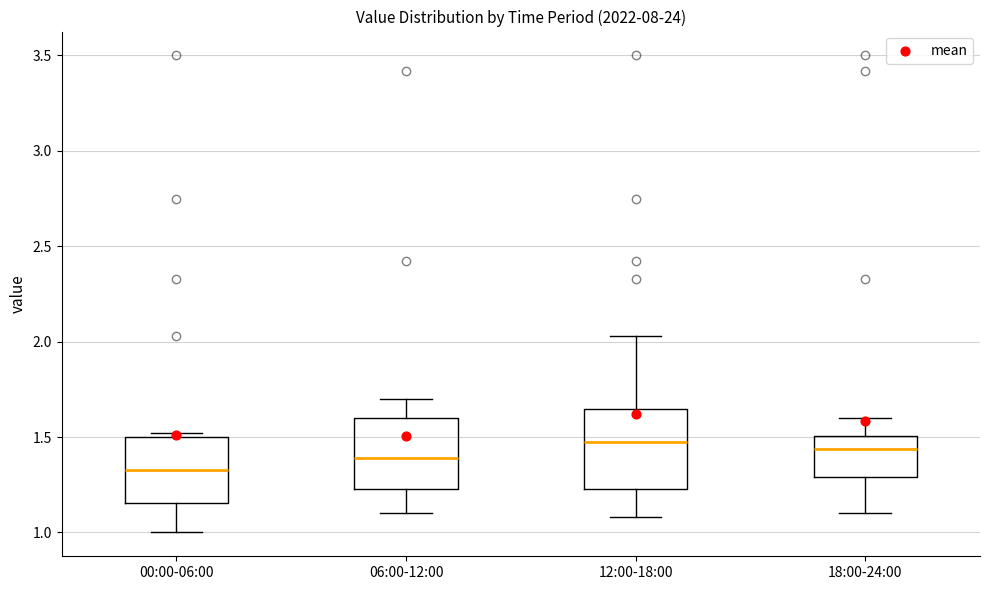

Reading left to right, read every box against the y-axis: the position of its median line, the range the box covers, and the ends of its whiskers. The values are not printed on the chart, so give them approximately, as read against the axis.

00:00-06:00: median 1.35, box 1.15 to 1.50, whiskers 1.00 to 1.50 (just above the box's upper edge)
06:00-12:00: median 1.40, box 1.25 to 1.60, whiskers 1.10 to 1.70
12:00-18:00: median 1.50, box 1.25 to 1.65, whiskers 1.10 to 2.05
18:00-24:00: median 1.45, box 1.30 to 1.50, whiskers 1.10 to 1.60